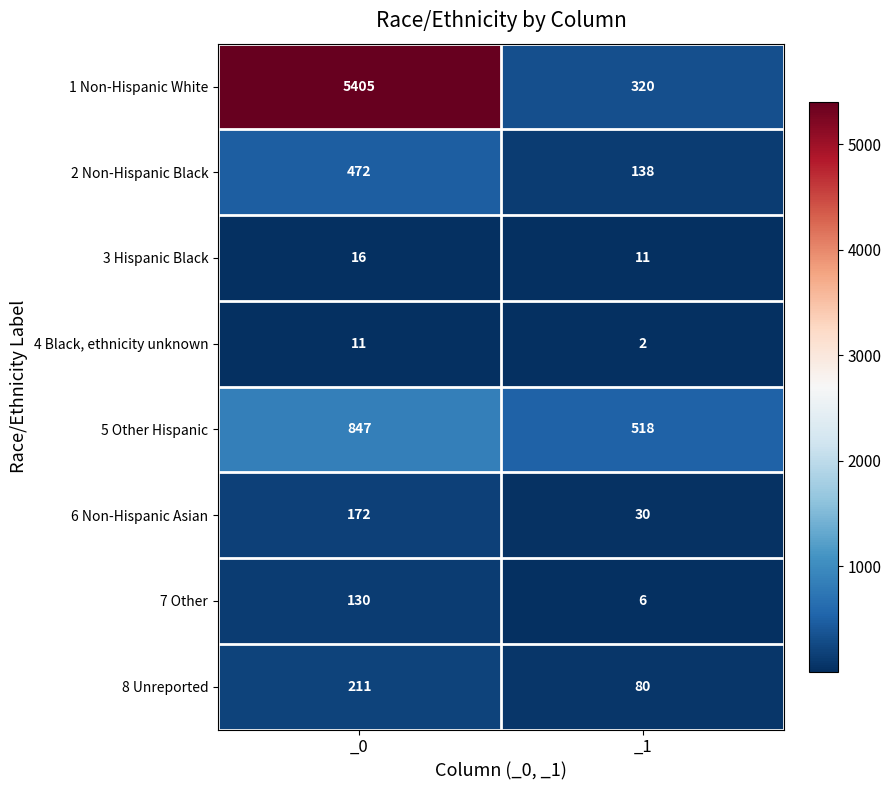

Reading left to right, what are all the values shown in this chart?

1 Non-Hispanic White: _0=5405	_1=320
2 Non-Hispanic Black: _0=472	_1=138
3 Hispanic Black: _0=16	_1=11
4 Black, ethnicity unknown: _0=11	_1=2
5 Other Hispanic: _0=847	_1=518
6 Non-Hispanic Asian: _0=172	_1=30
7 Other: _0=130	_1=6
8 Unreported: _0=211	_1=80